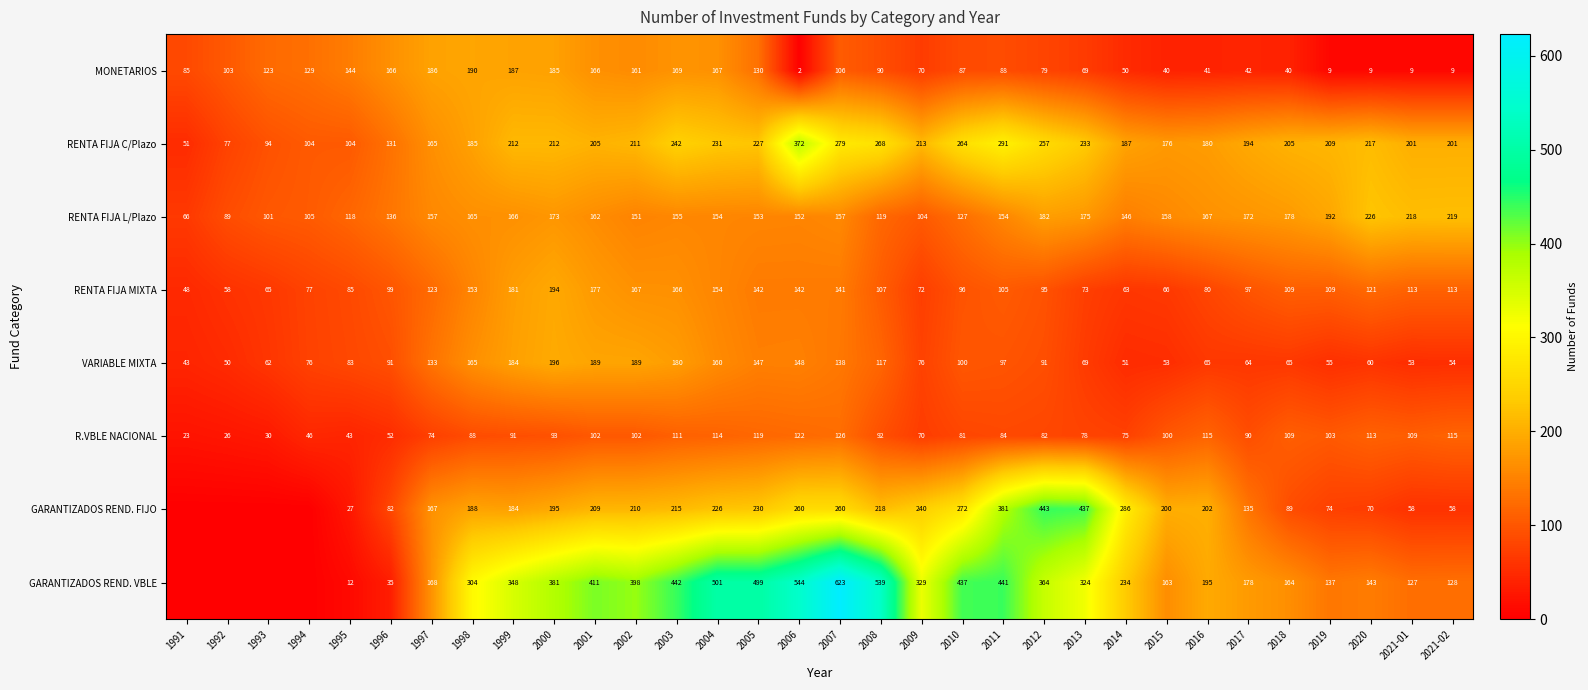

The value of R.VBLE NACIONAL at 2002 is 61. True or false?

False